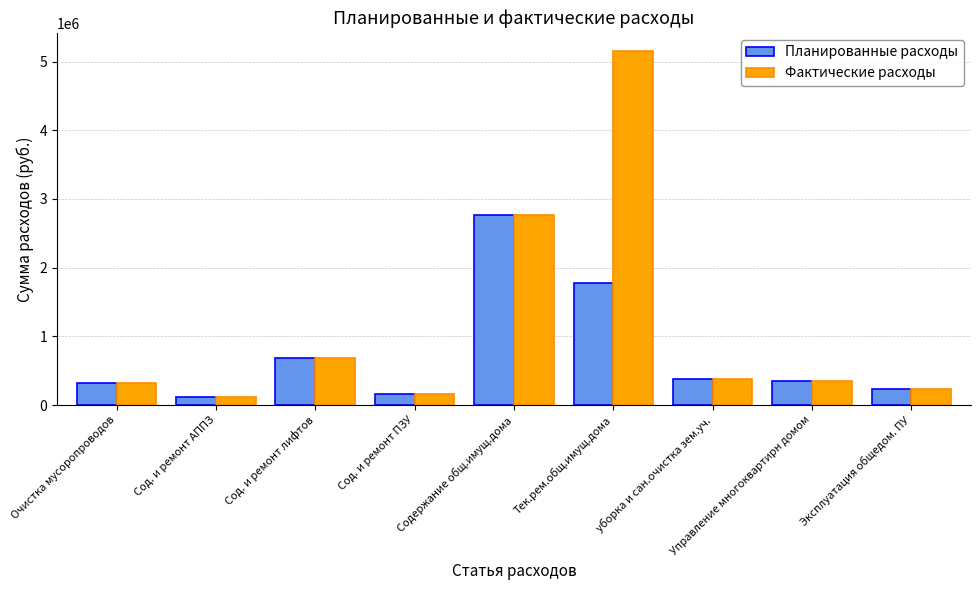

How many data points does each series have?

9